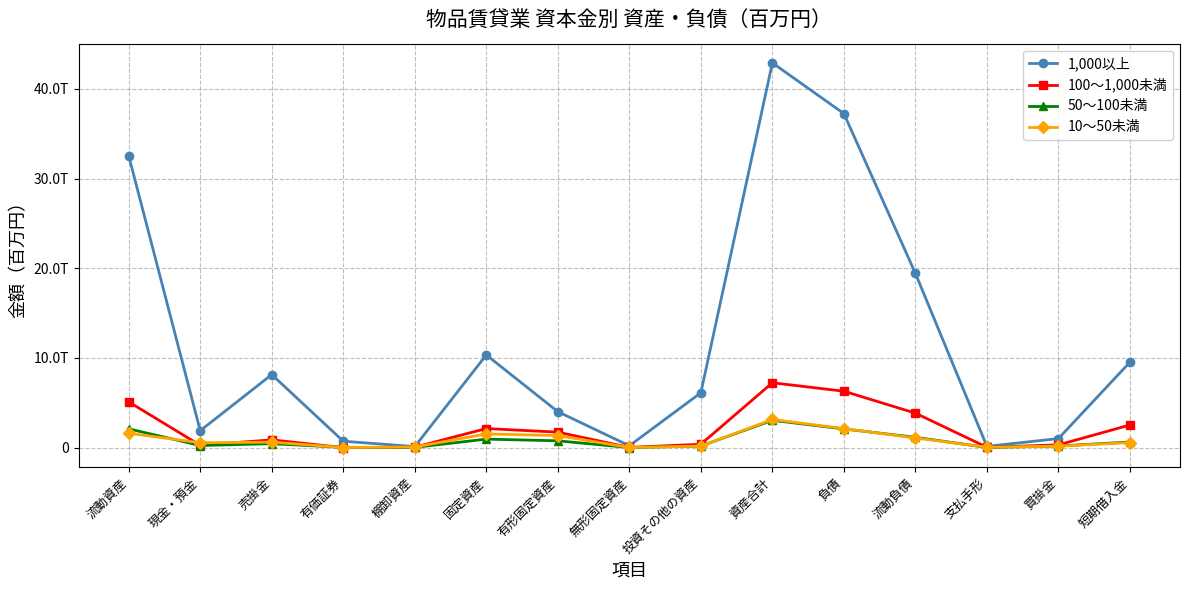

What are all the series names shown in the legend?

1,000以上, 100～1,000未満, 50～100未満, 10～50未満